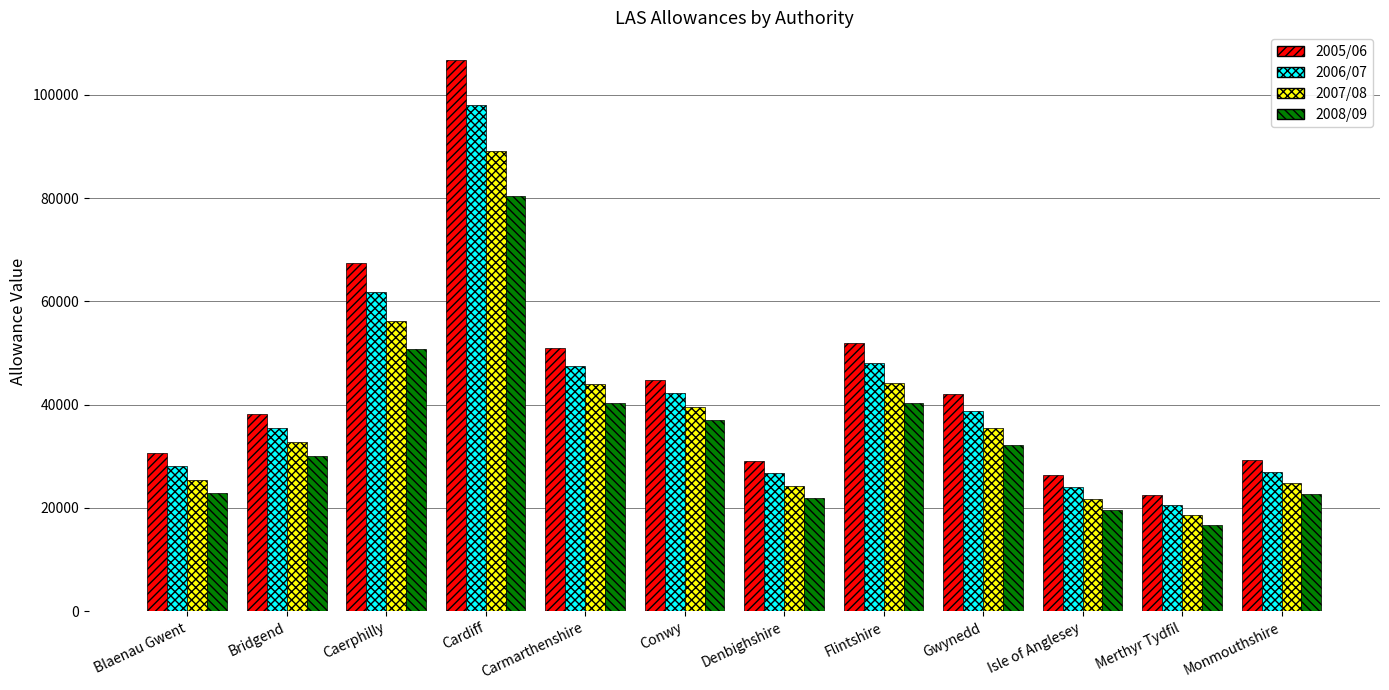

The value of 2007/08 at Flintshire is 44252. True or false?

True